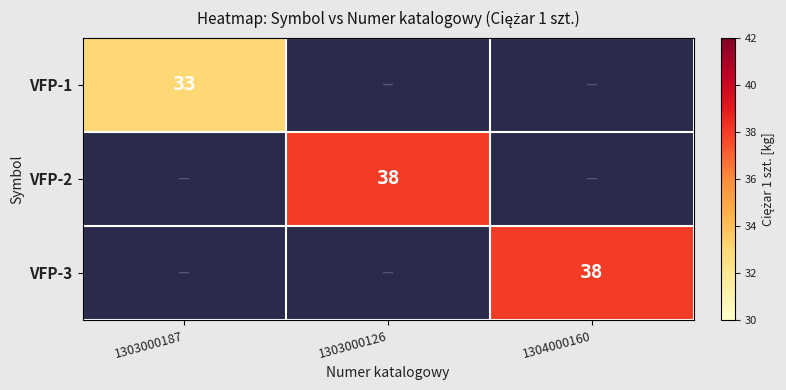

True or false: VFP-1 has a value of 33 at 1303000187.

True